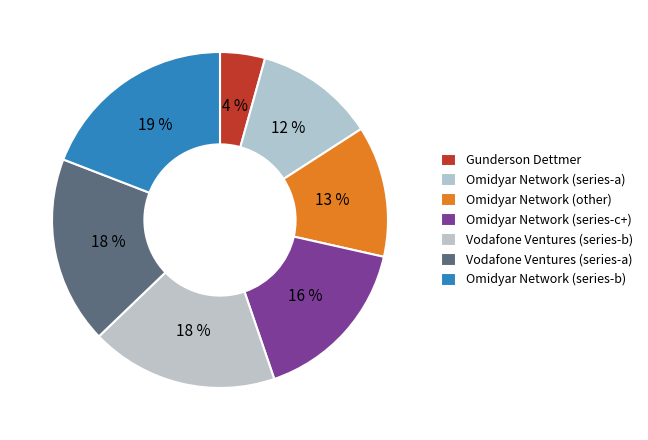

Which slice is the smallest?

Gunderson Dettmer